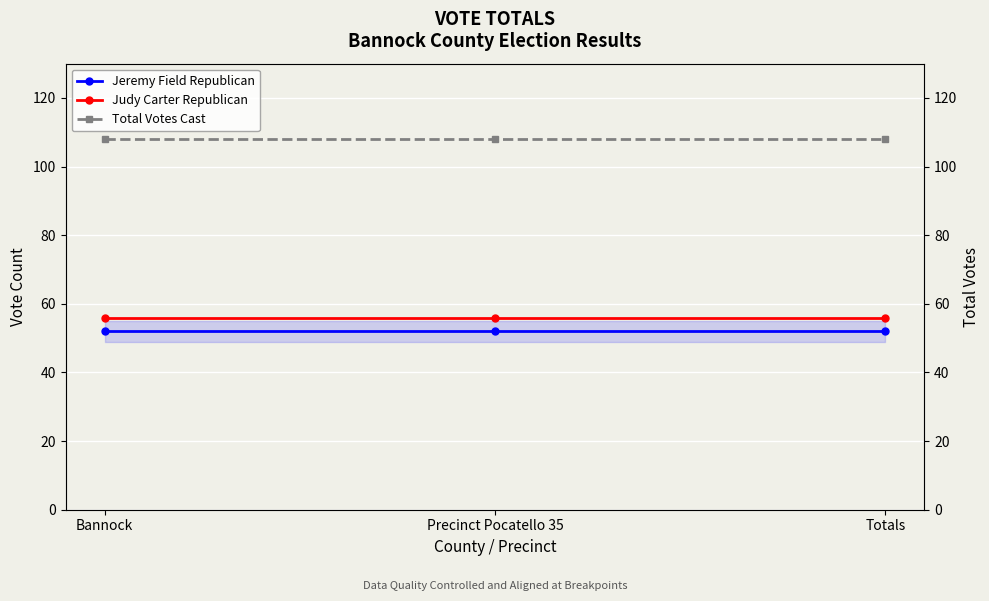

What position from the left is Bannock?

1